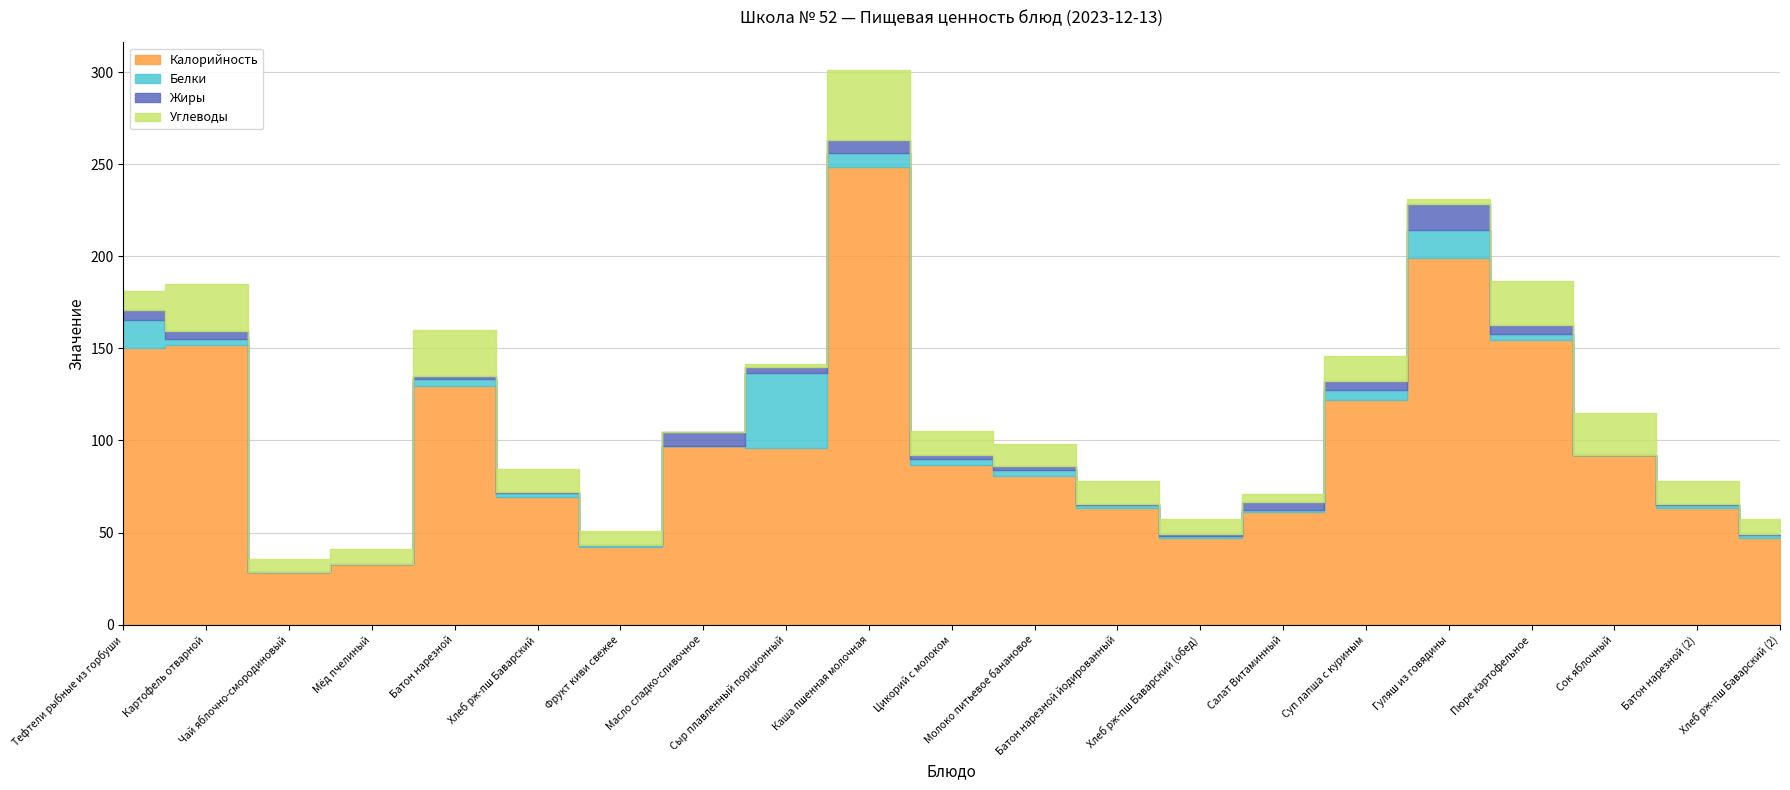

The Белки series shows 0.0 at Чай яблочно-смородиновый. True or false?

False